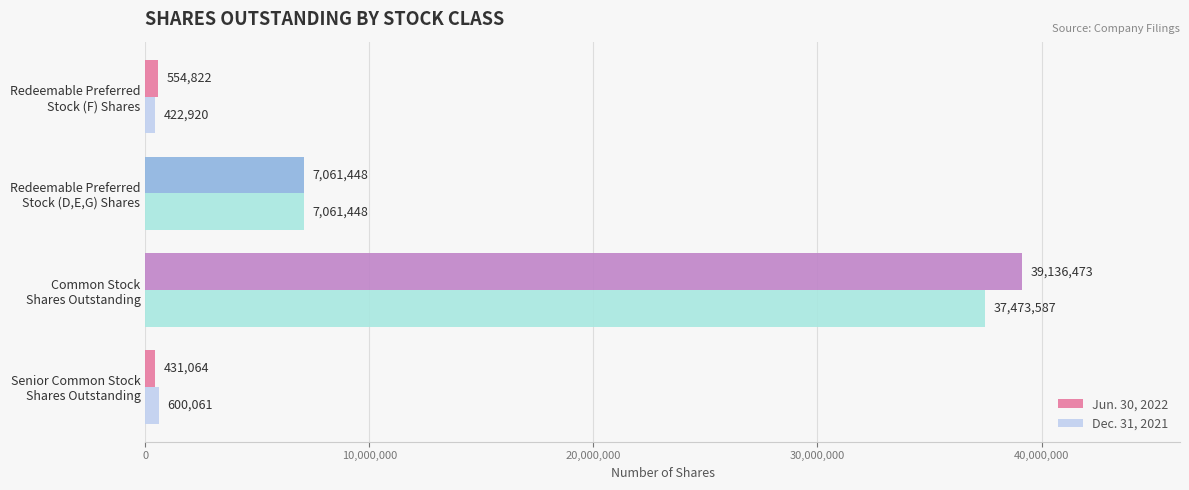

List the series in order of their peak value, highest first.

Jun. 30, 2022, Dec. 31, 2021